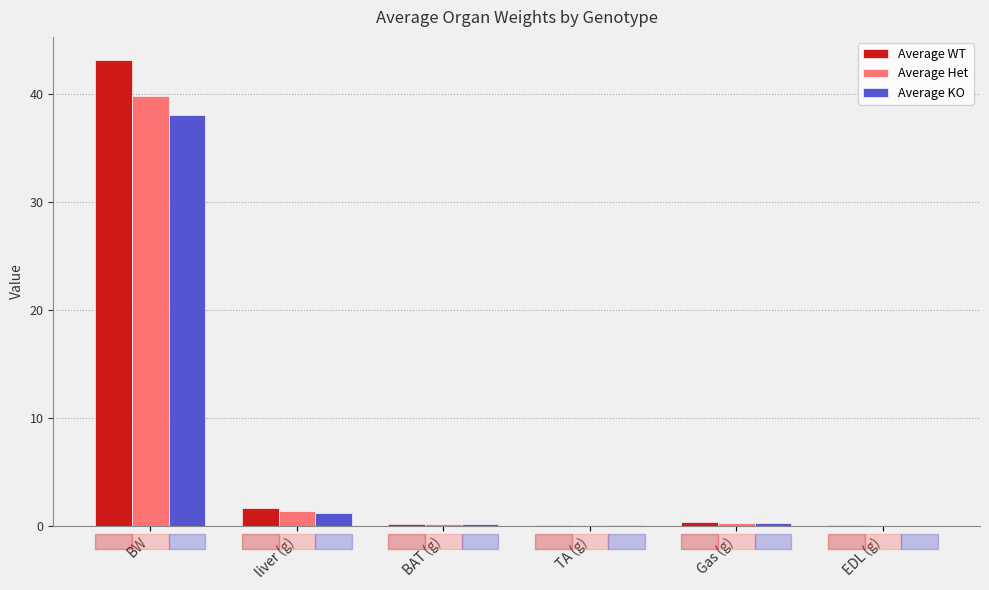

What is the greatest value displayed?

43.1